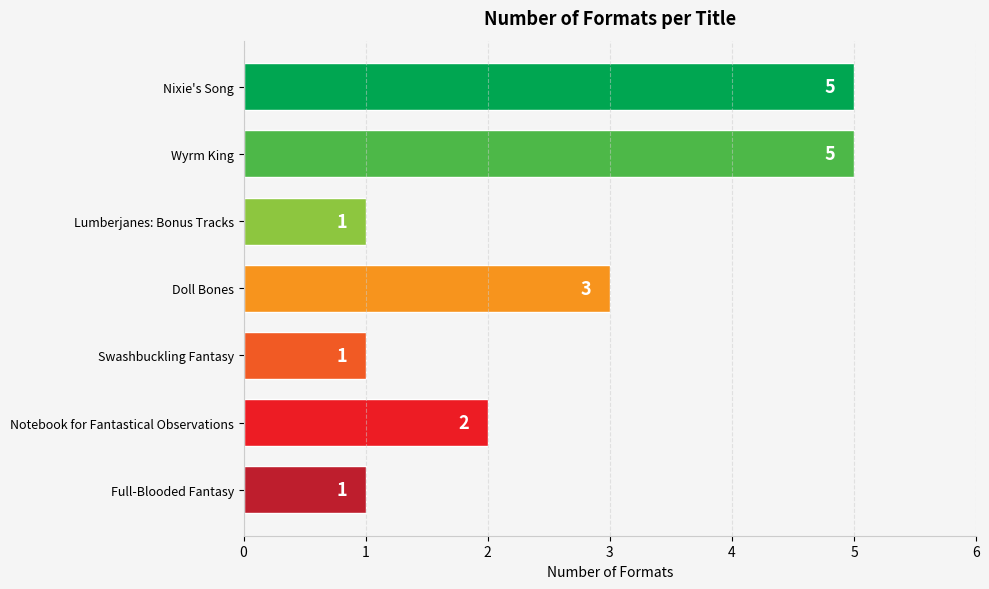

Count the values in the range 1 to 5.

7